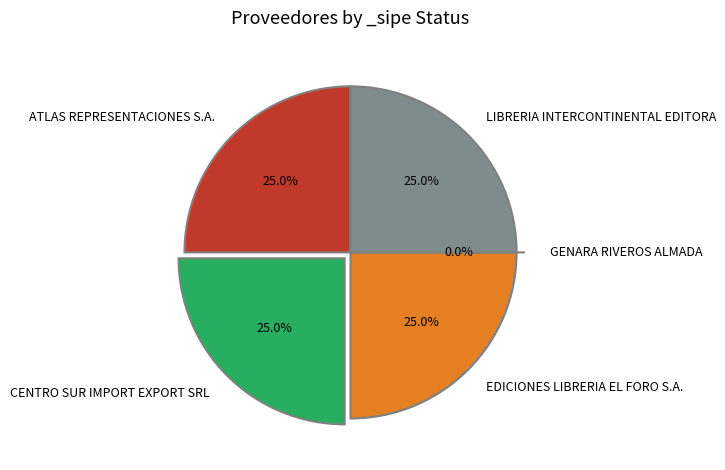

The CENTRO SUR IMPORT EXPORT SRL slice represents 16% of the pie. True or false?

False